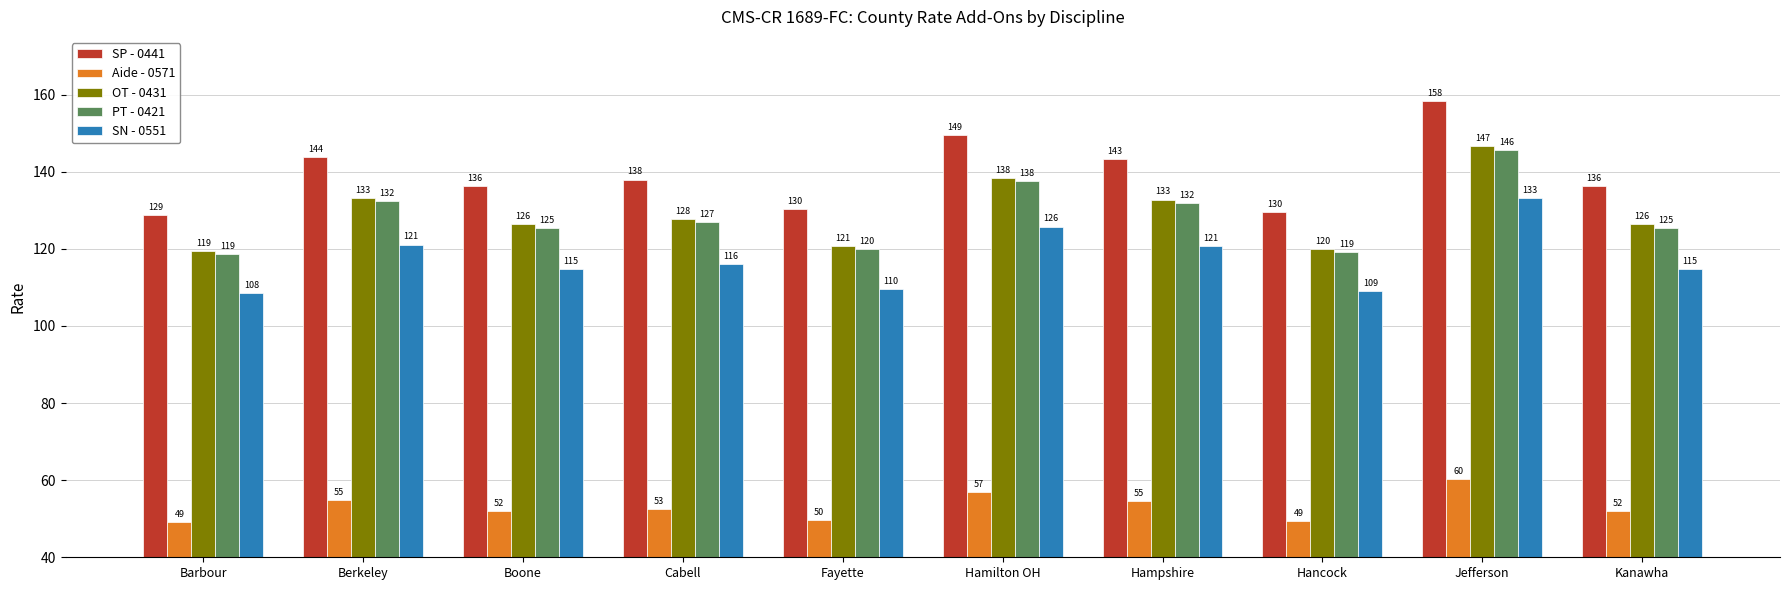

Which series has the widest spread of values?

SP - 0441